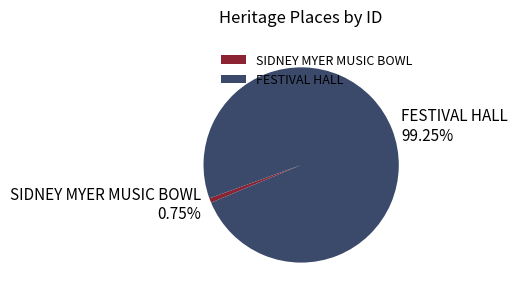

To the nearest percent, what percentage of the pie is FESTIVAL HALL?

99%